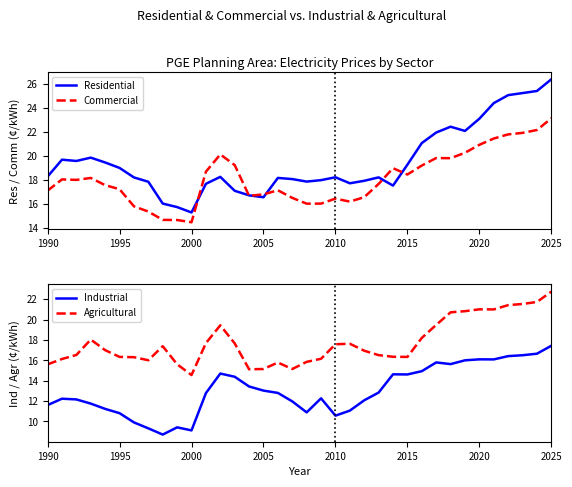

How many values in the Residential series exceed 18?

23